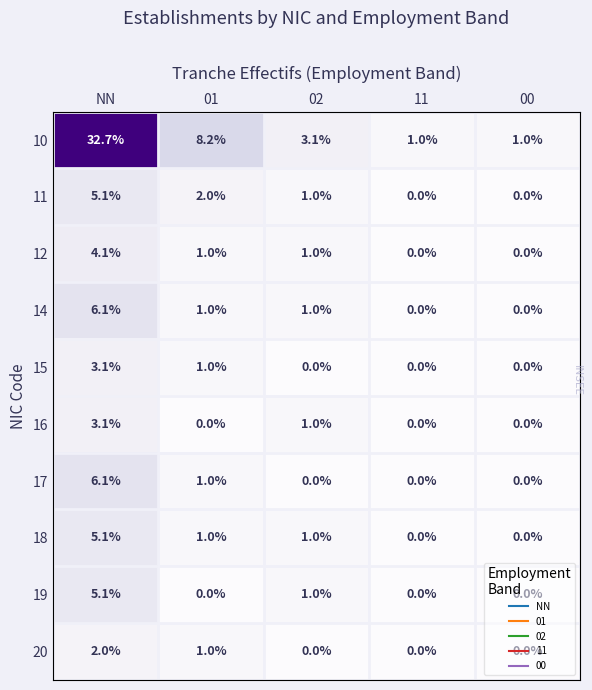

At which category is the sum across all series the highest?

NN